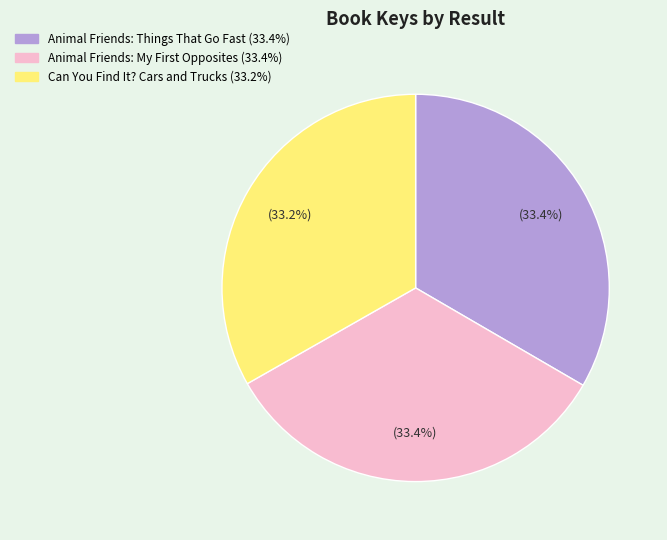

Does any single category account for the majority?

No